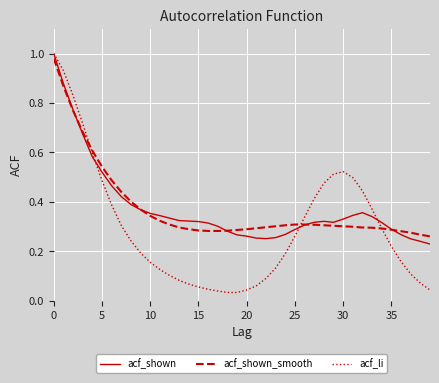

Which series has the widest spread of values?

acf_li